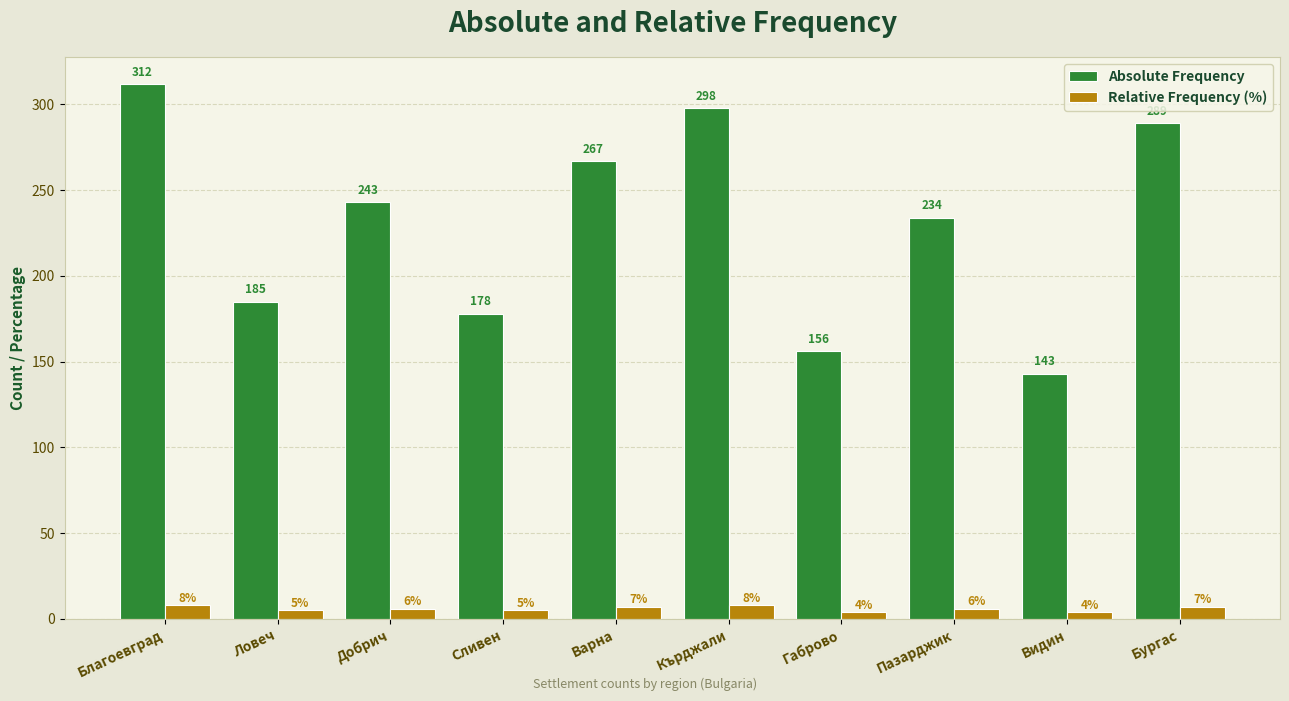

What are all the series names shown in the legend?

Absolute Frequency, Relative Frequency (%)